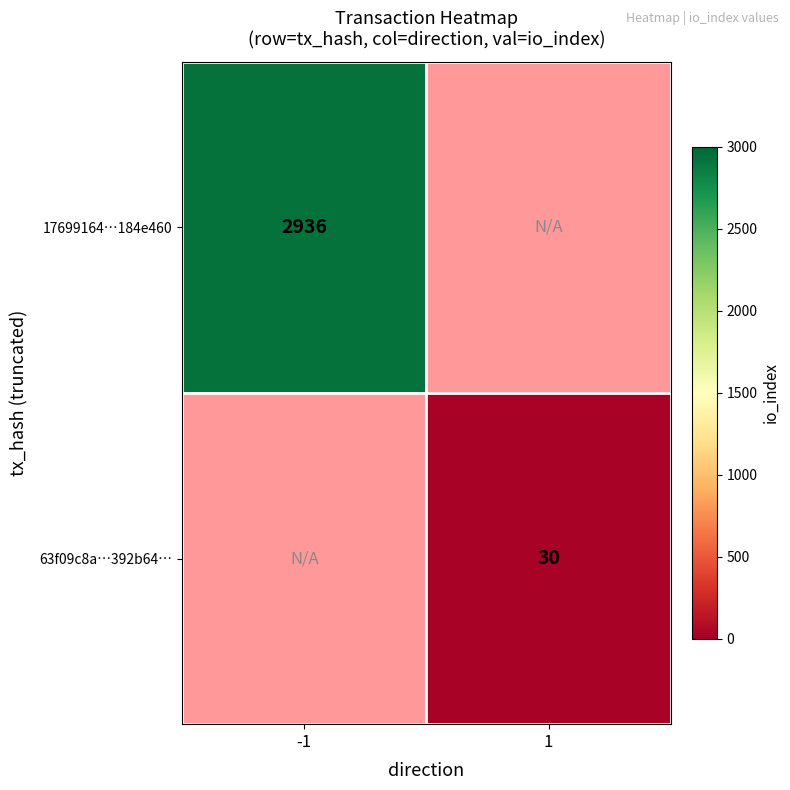

The value of 63f09c8a…392b64… at 1 is 30. True or false?

True